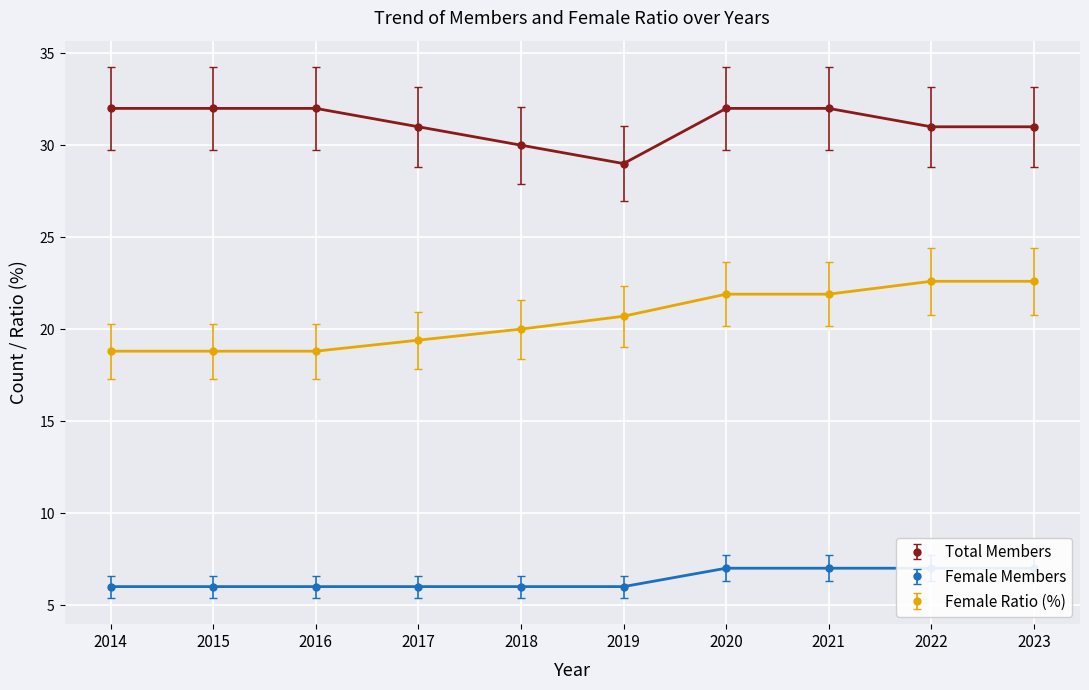

Which series has the largest range (max minus min)?

Female Ratio (%)